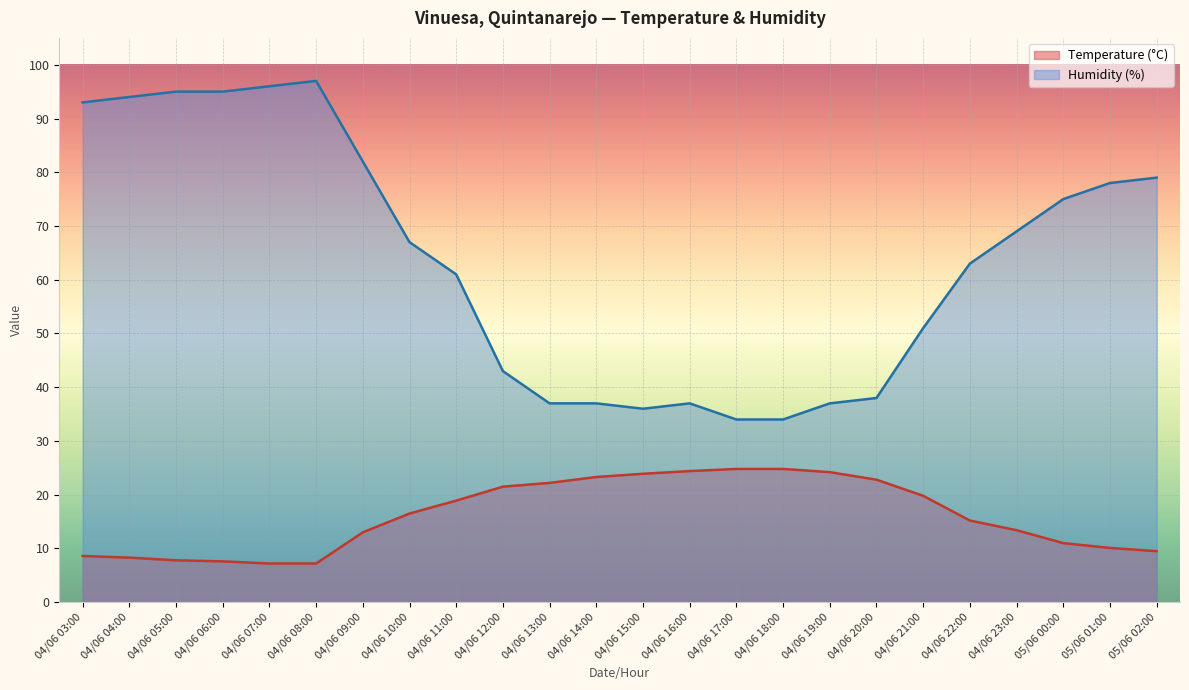

At which category is the sum across all series the highest?

04/06 08:00